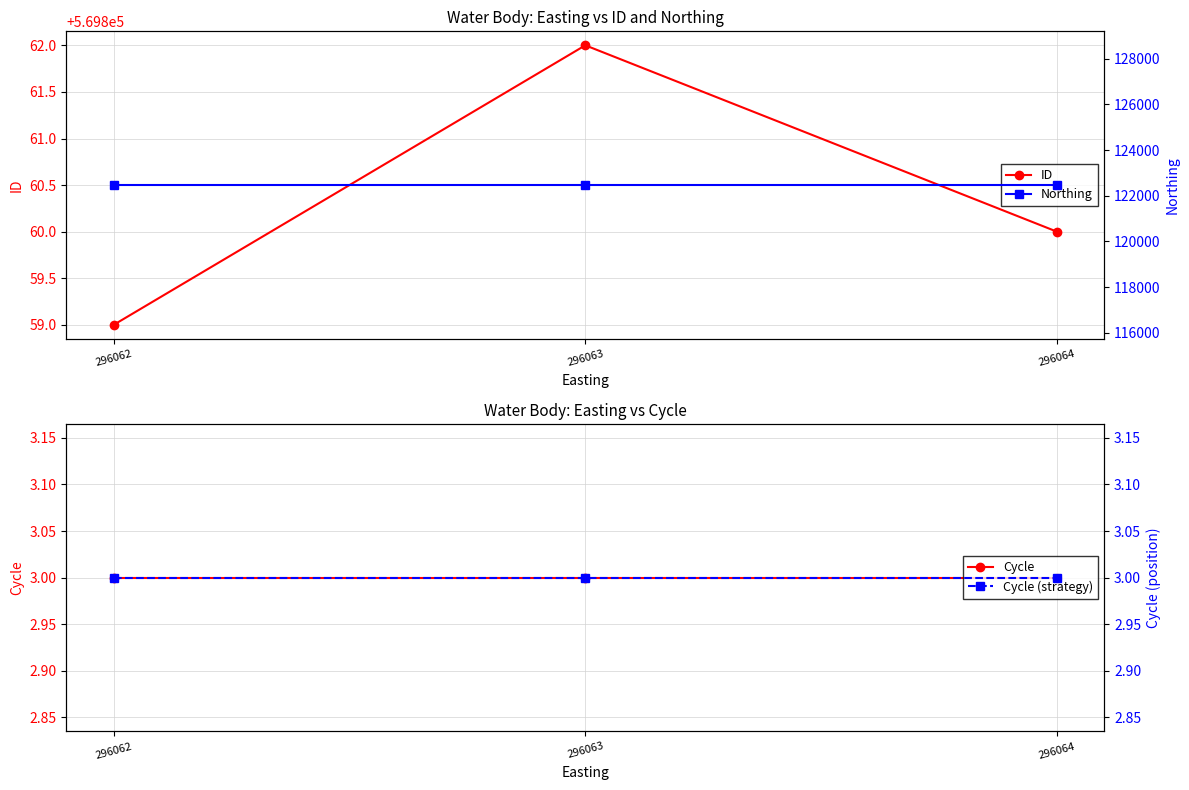

Is it true that Cycle equals 2 at 296062?

False